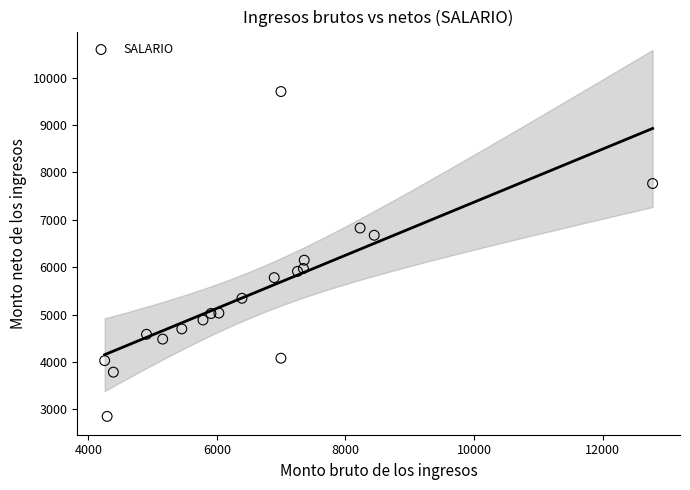

What Y value in the scatter plot is closest to 6279?

6147.9